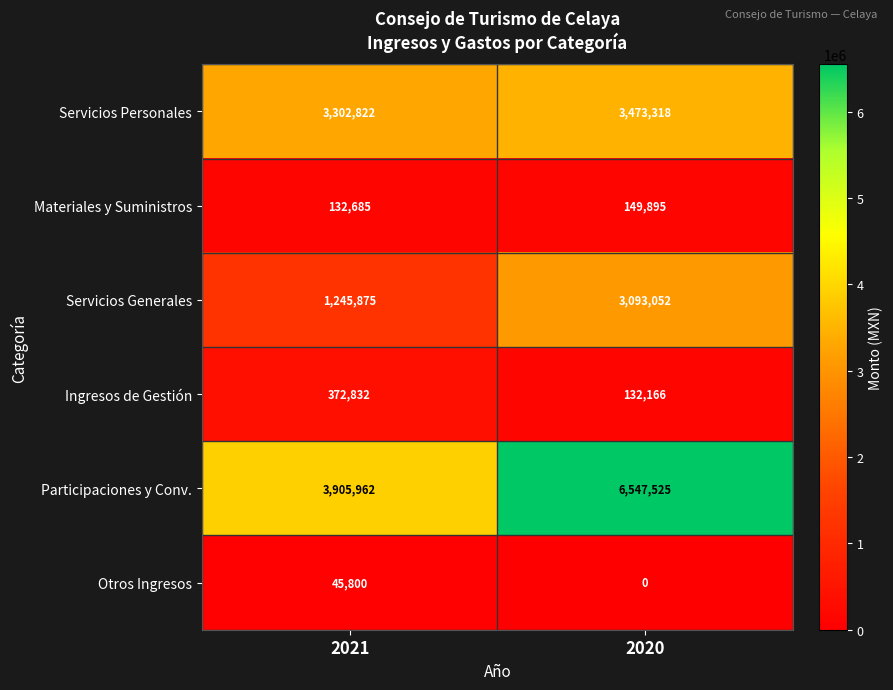

Is it true that Ingresos de Gestión equals 531770 at 2021?

False